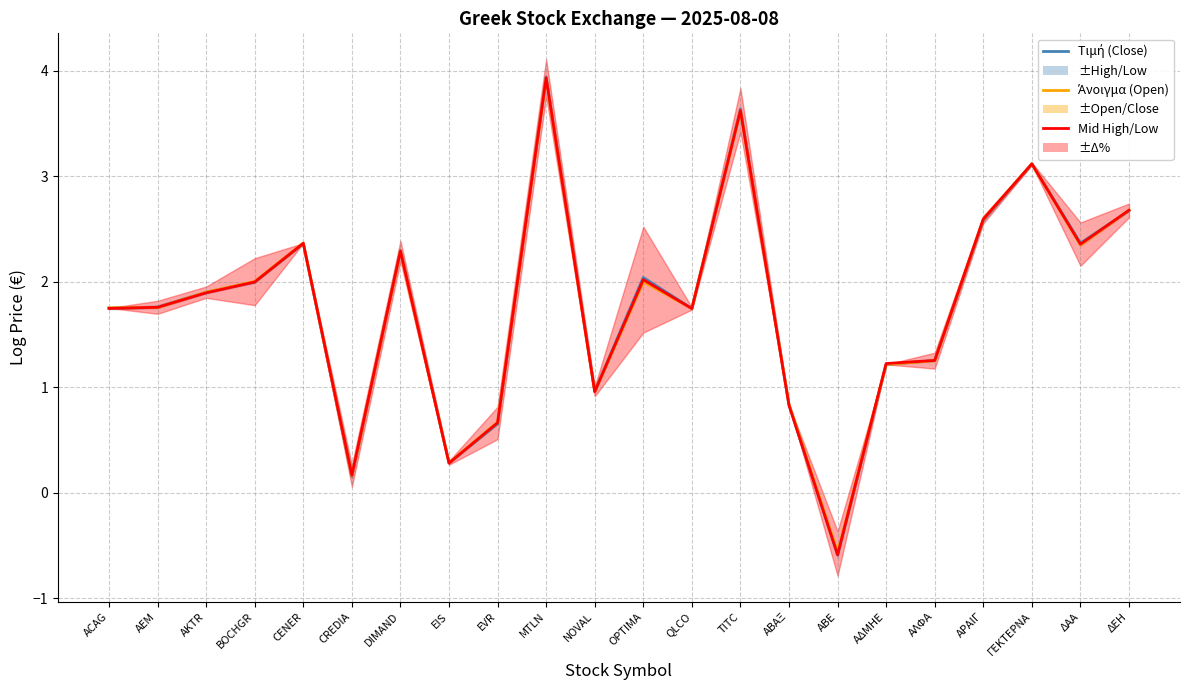

At which label does Άνοιγμα (Open) reach its peak?

MTLN